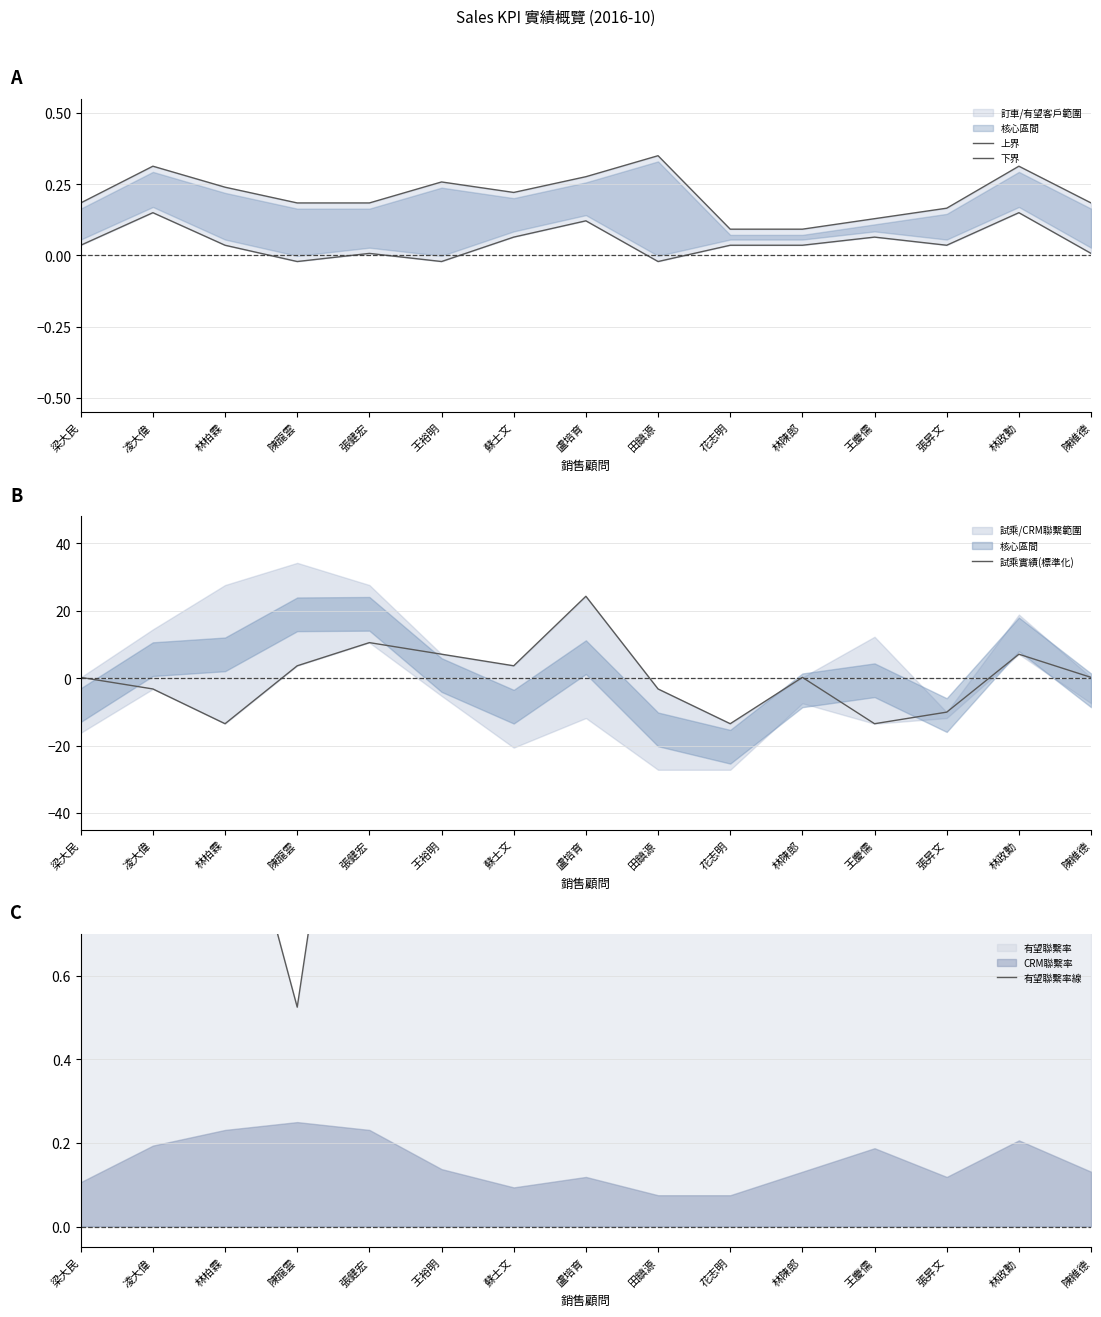

Which has a higher value, 蘇士文 or 張健宏?

蘇士文